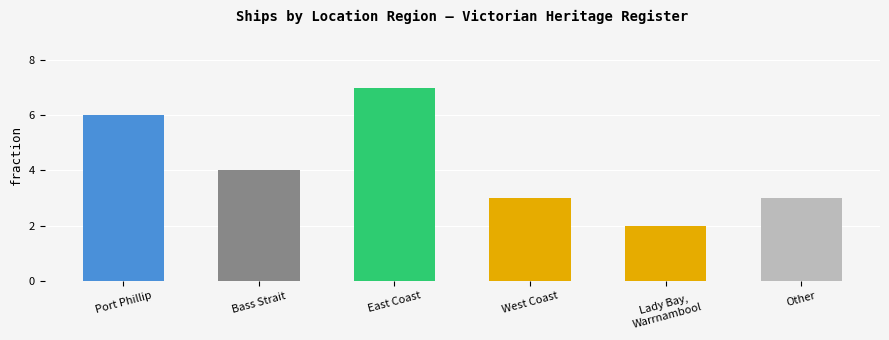

Rank the categories by value from highest to lowest.

East Coast, Port Phillip, Bass Strait, West Coast, Other, Lady Bay,
Warrnambool